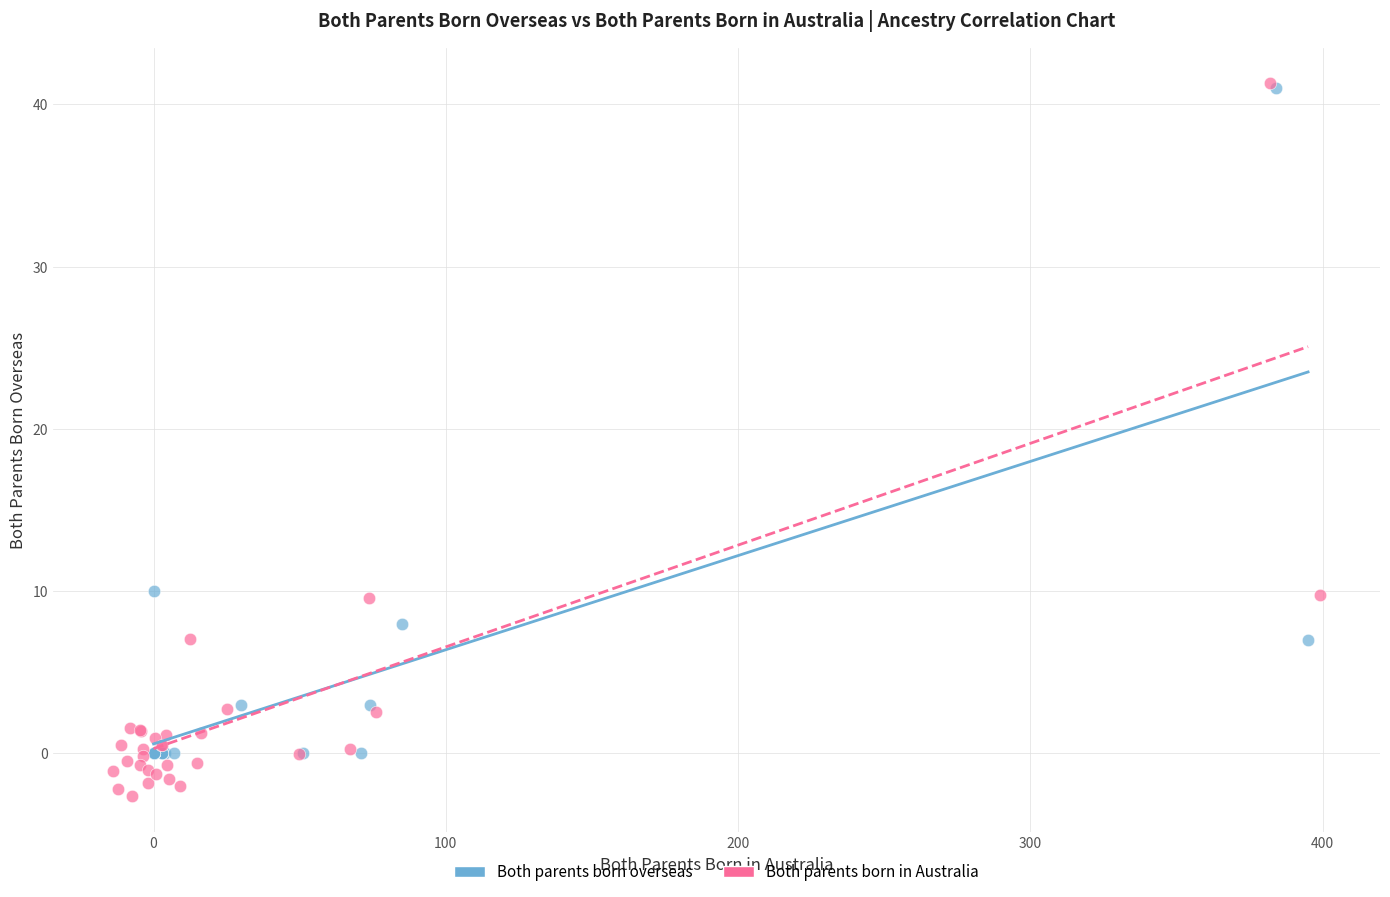

Which series has the largest Y range (max minus min)?

Both parents born in Australia